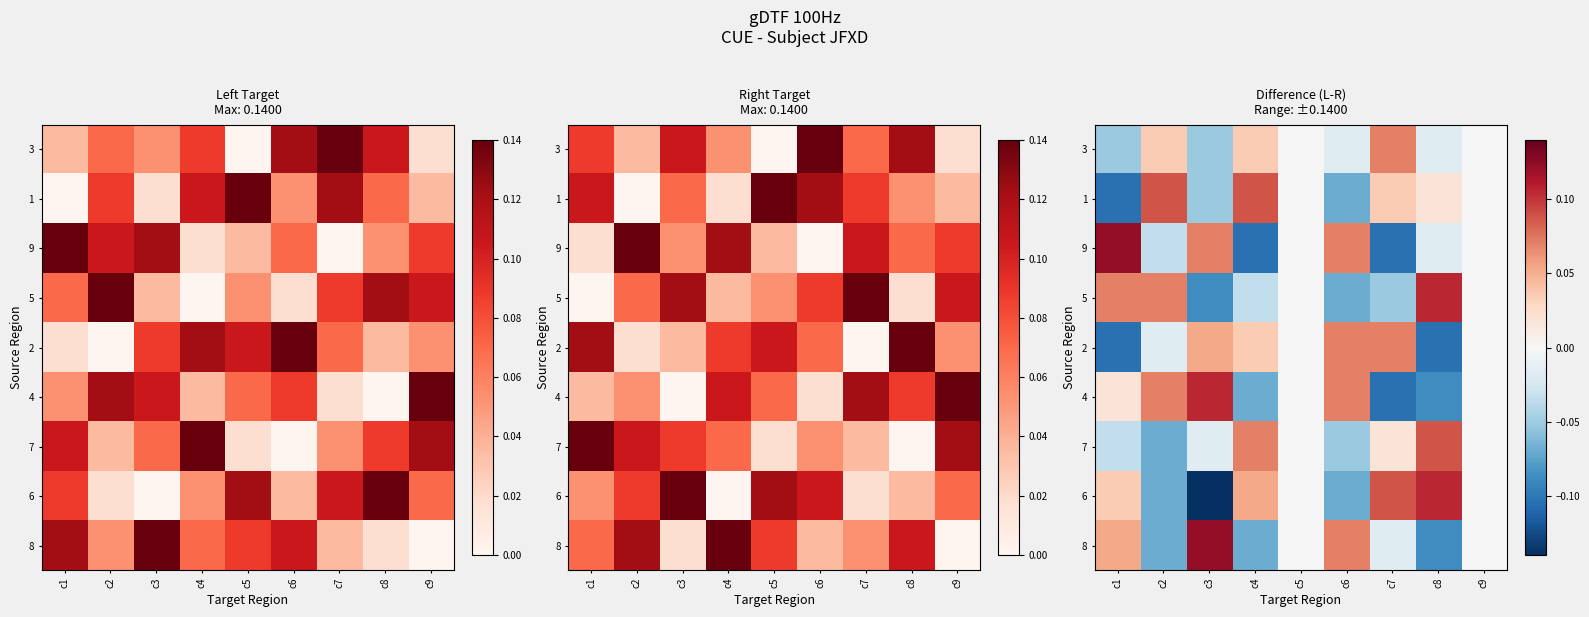

What is the spread (max minus min) of values at c6?

0.1